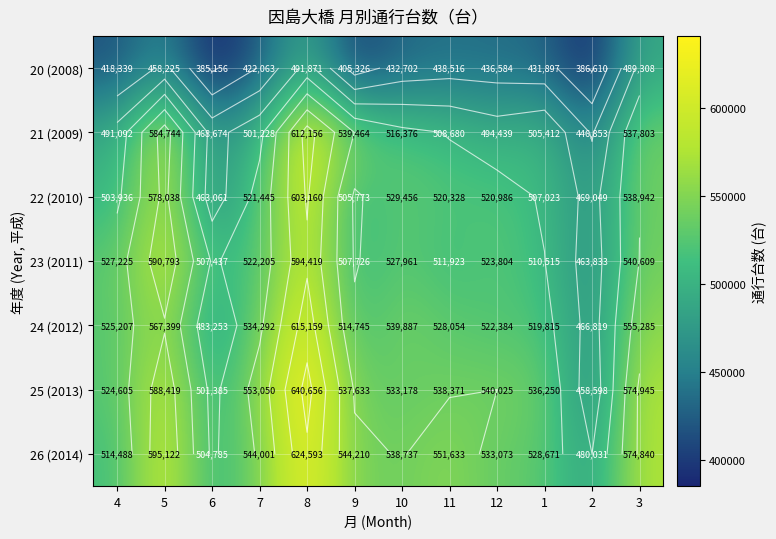

Which series has the largest range (max minus min)?

25 (2013)